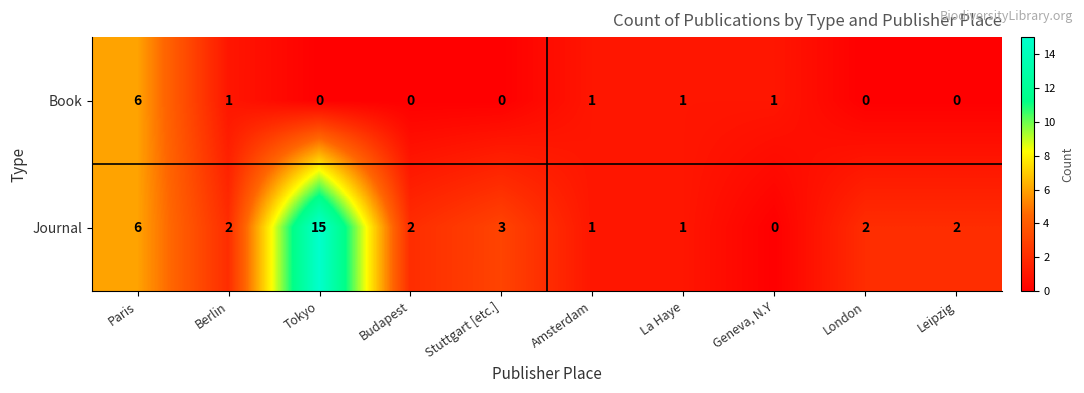

Reading left to right, what are all the values shown in this chart?

Book: 6	1	0	0	0	1	1	1	0	0
Journal: 6	2	15	2	3	1	1	0	2	2